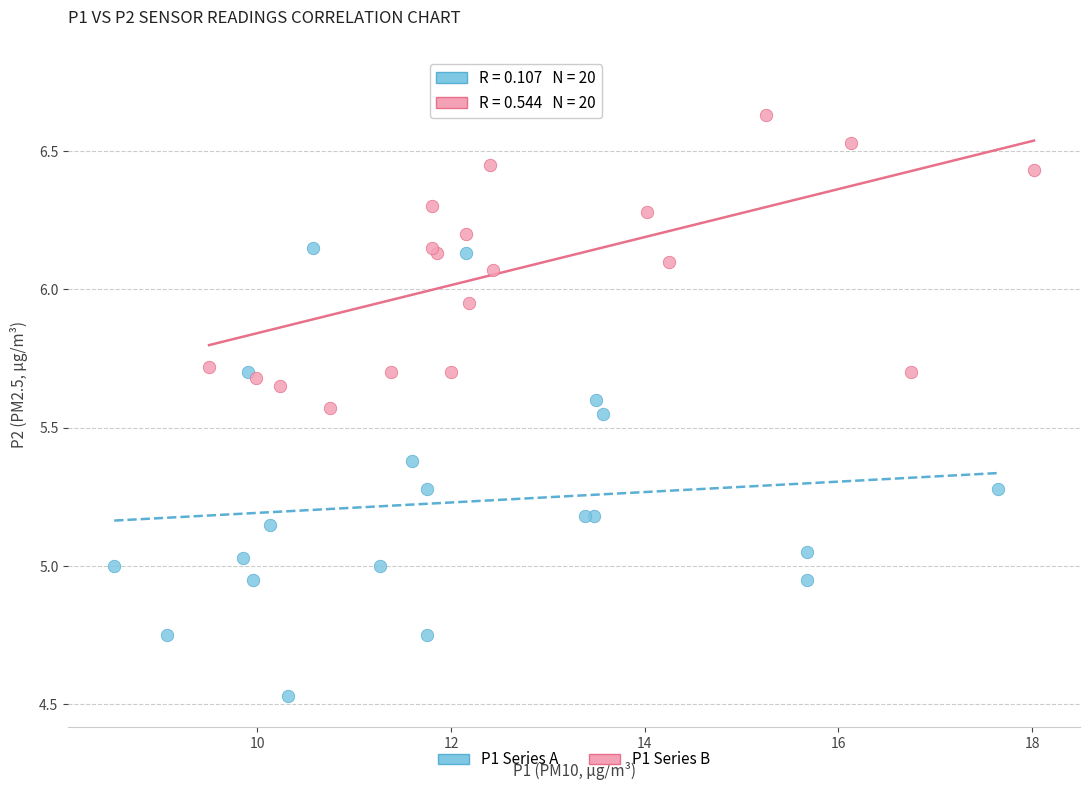

Which series has the largest Y range (max minus min)?

P1 Series A